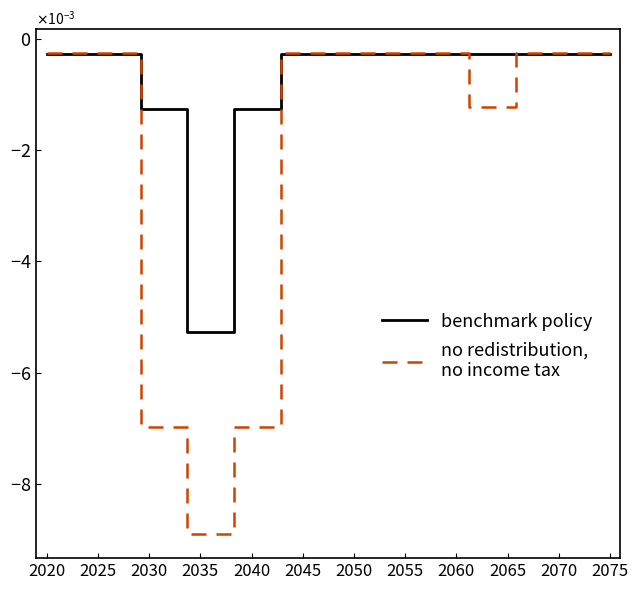

Does the chart have visible grid lines?

No